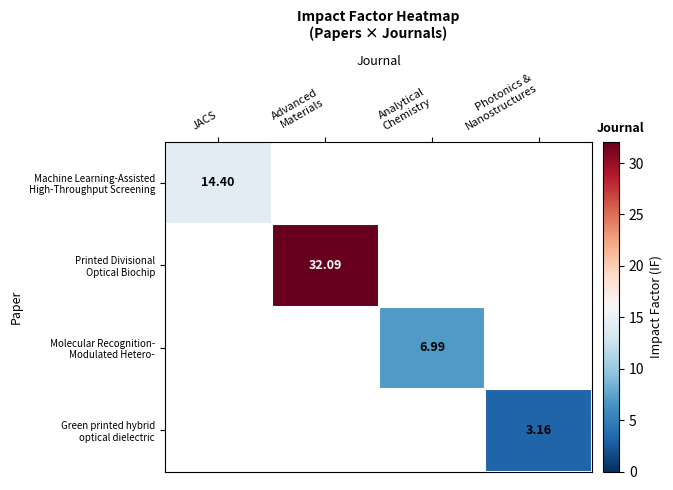

What is the minimum value shown in the chart?

3.2